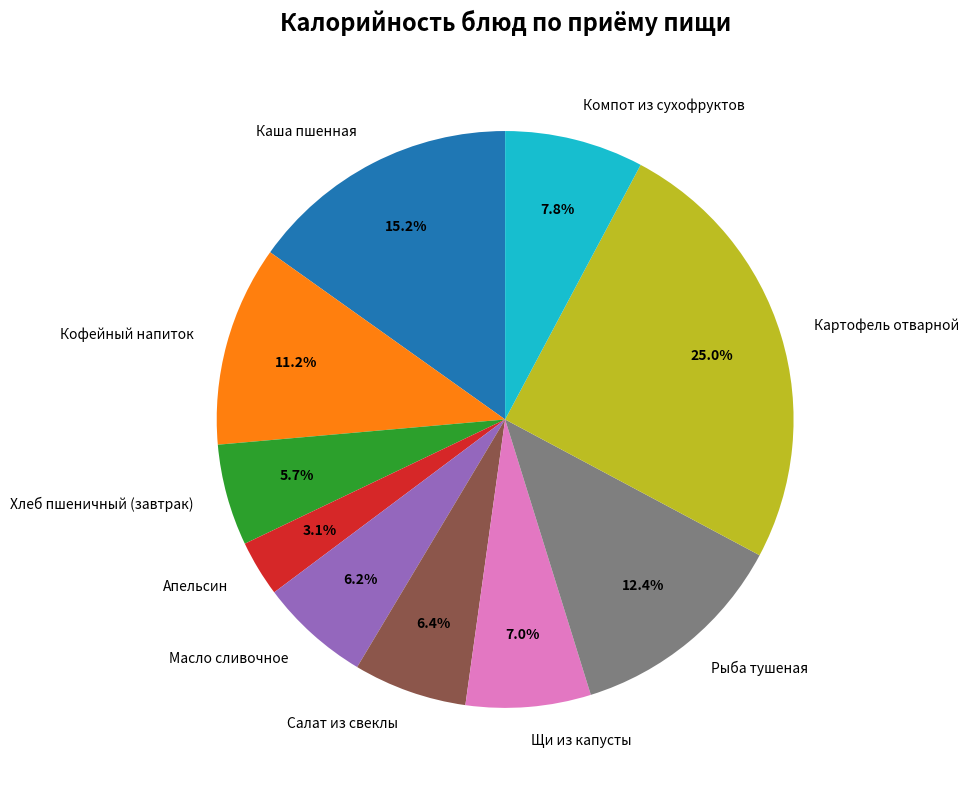

Combined, what portion of the pie is Апельсин and Компот из сухофруктов?

10.9%